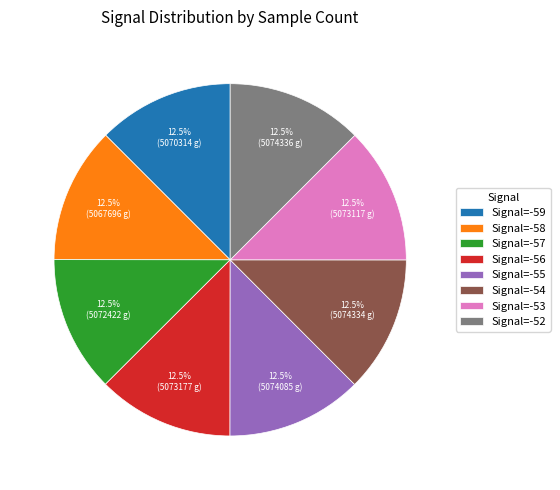

Combined, do Signal=-57 and Signal=-52 account for over 50%?

No